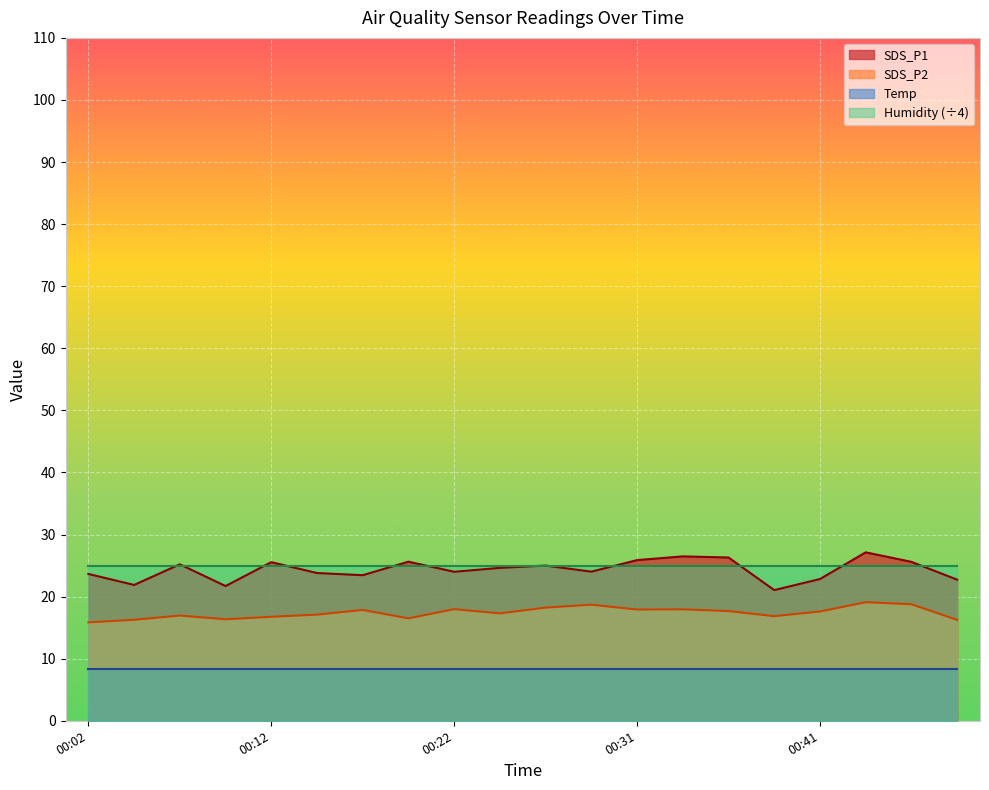

What is the value of the SDS_P2 point at the 15th from the left?

17.7